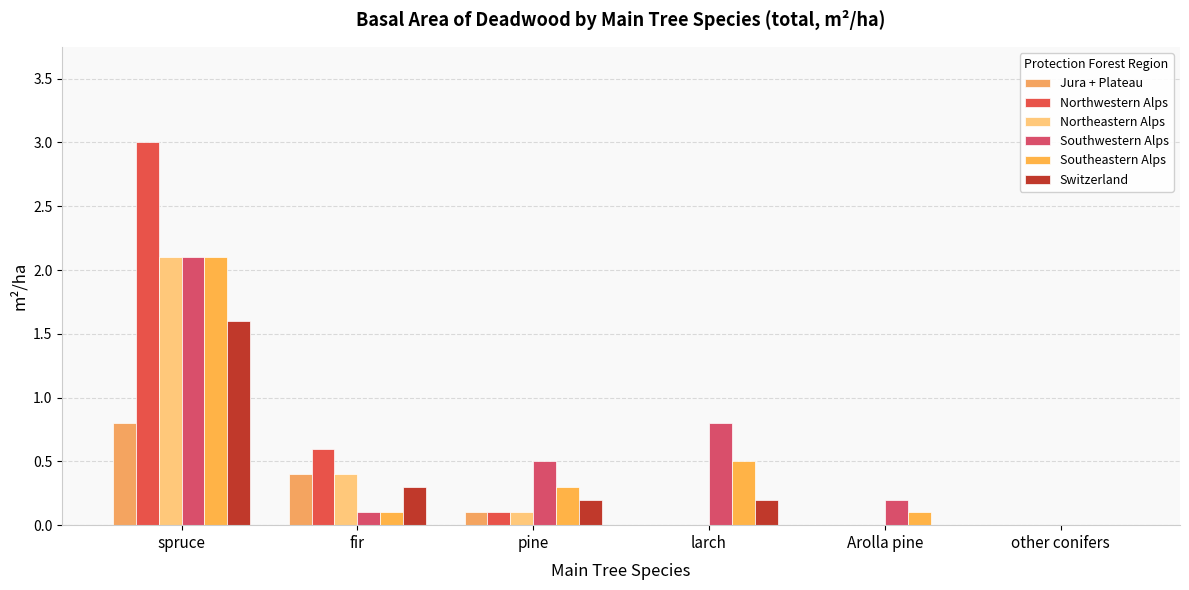

Reading right to left, extract all data points from this chart.

Jura + Plateau: 0.0	0.0	0.0	0.1	0.4	0.8
Northwestern Alps: 0.0	0.0	0.0	0.1	0.6	3.0
Northeastern Alps: 0.0	0.0	0.0	0.1	0.4	2.1
Southwestern Alps: 0.0	0.2	0.8	0.5	0.1	2.1
Southeastern Alps: 0.0	0.1	0.5	0.3	0.1	2.1
Switzerland: 0.0	0.0	0.2	0.2	0.3	1.6